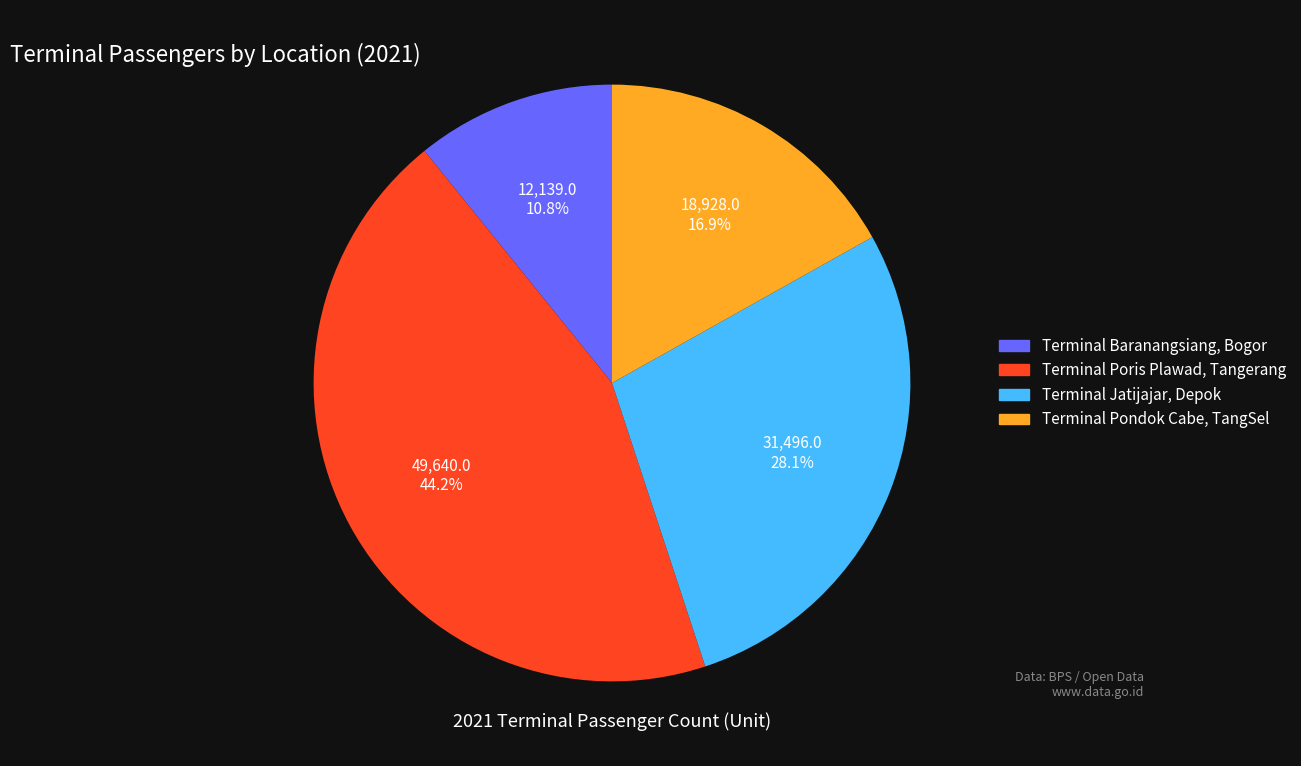

How many segments does this pie chart have?

4